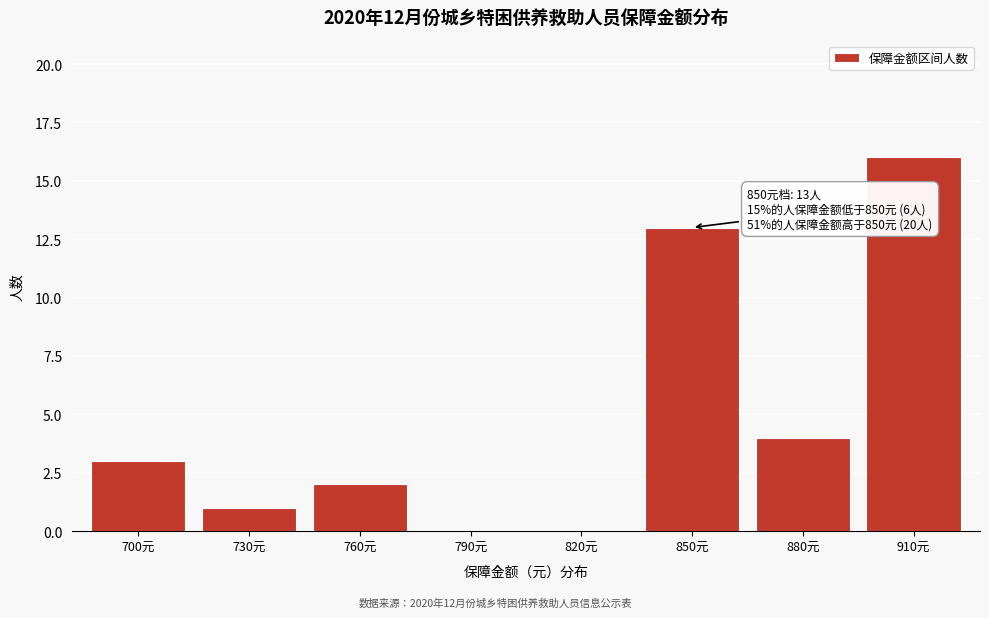

Reading left to right, list all the values displayed in this chart.

700元=3	730元=1	760元=2	790元=0	820元=0	850元=13	880元=4	910元=16